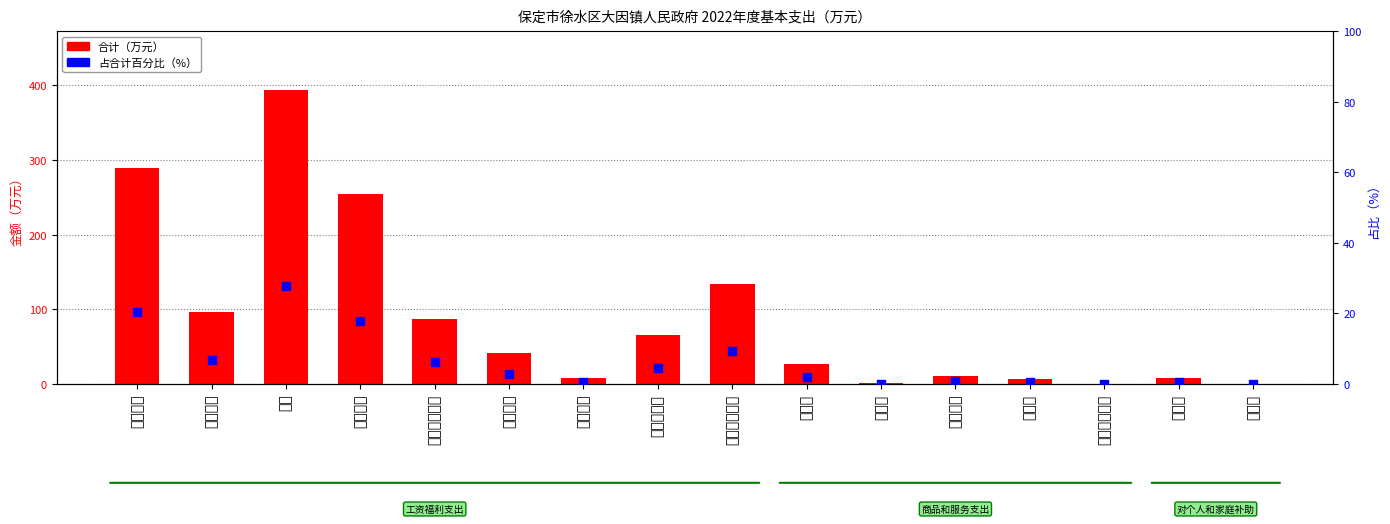

Which series has the largest Y range (max minus min)?

合计（万元）